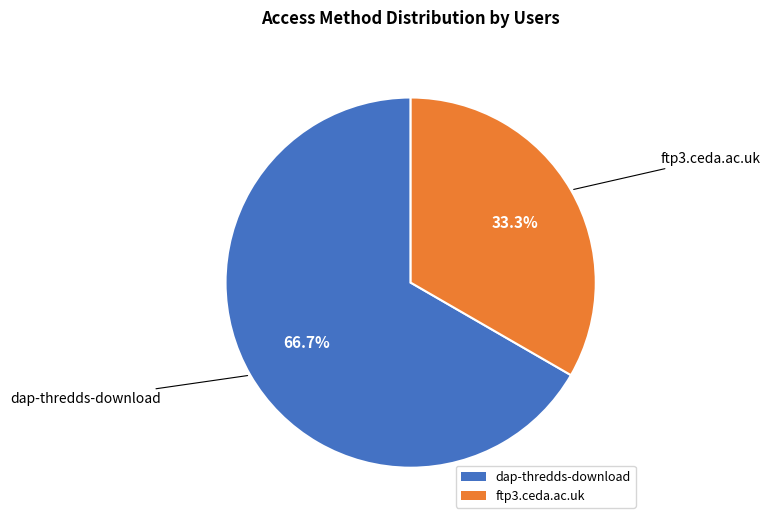

How much of the chart is everything except dap-thredds-download?

33.3%